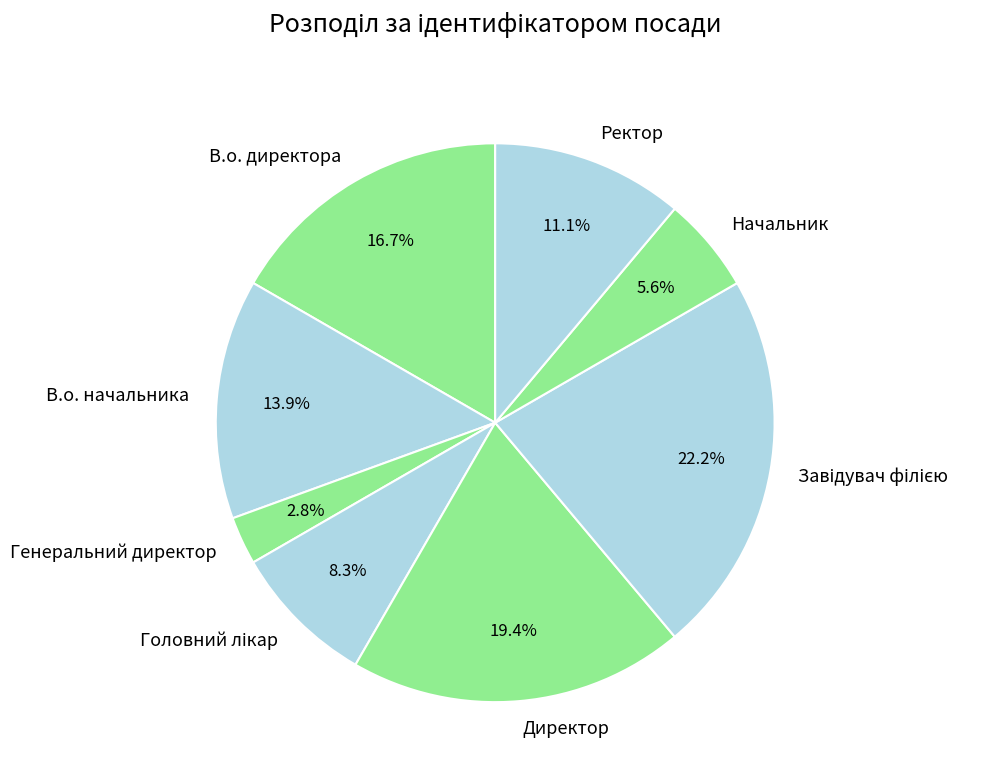

How many slices are in this pie chart?

8